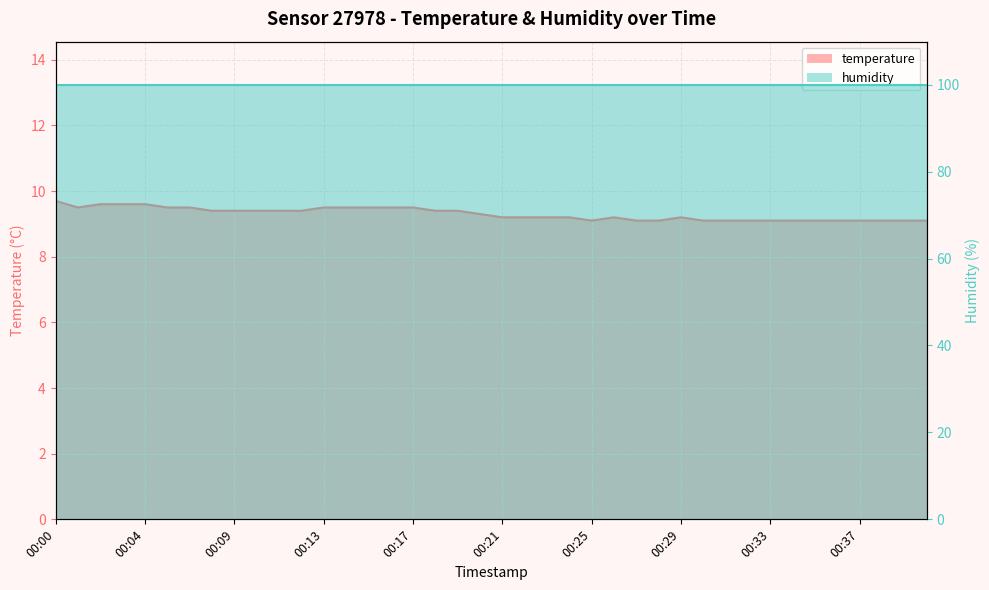

True or false: there are more than 0 points higher than both neighbors.

True